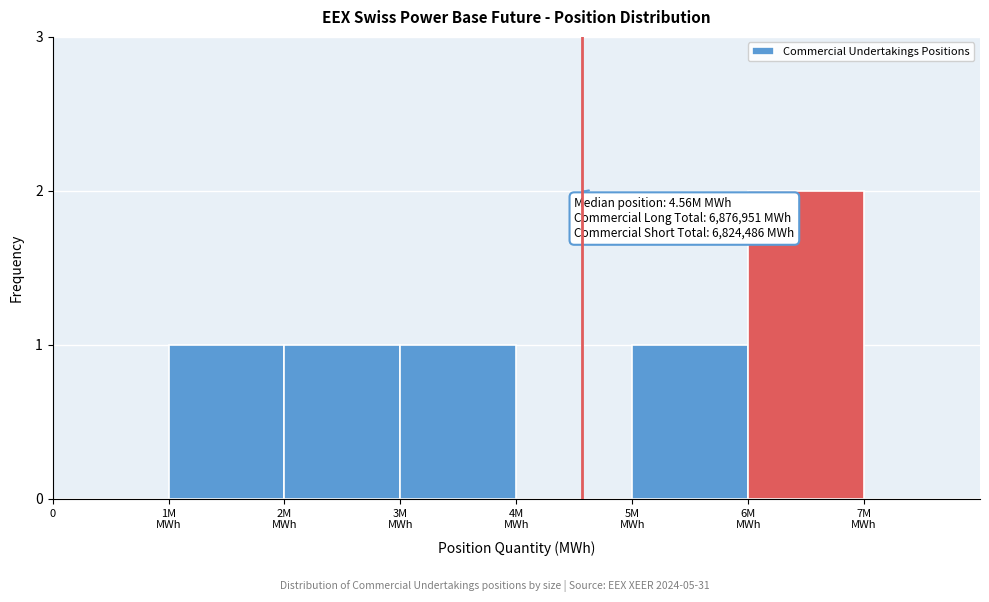

The chart shows a value of 0 at 0. True or false?

True